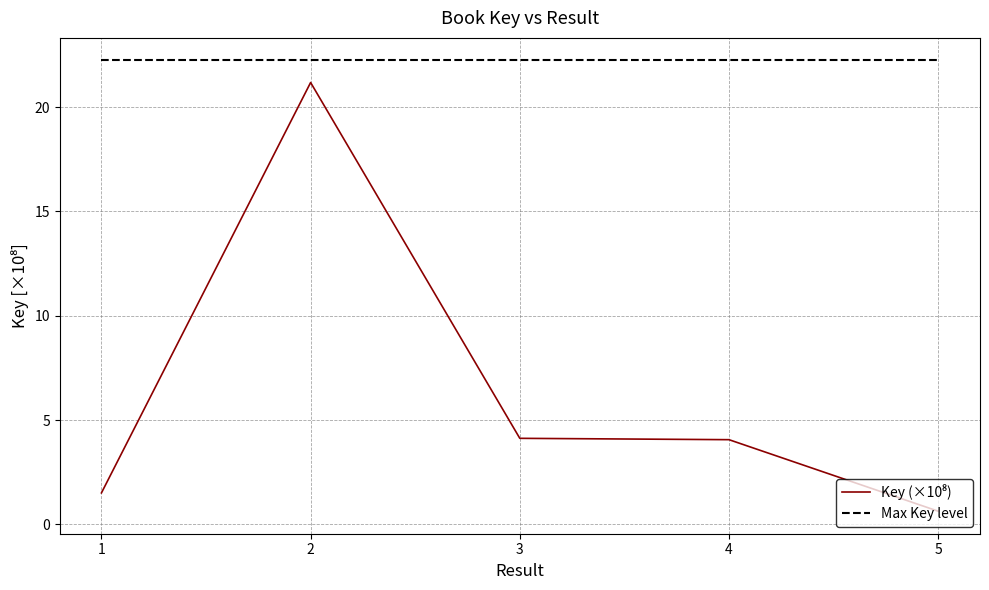

What is the maximum value shown in the chart?

22.2